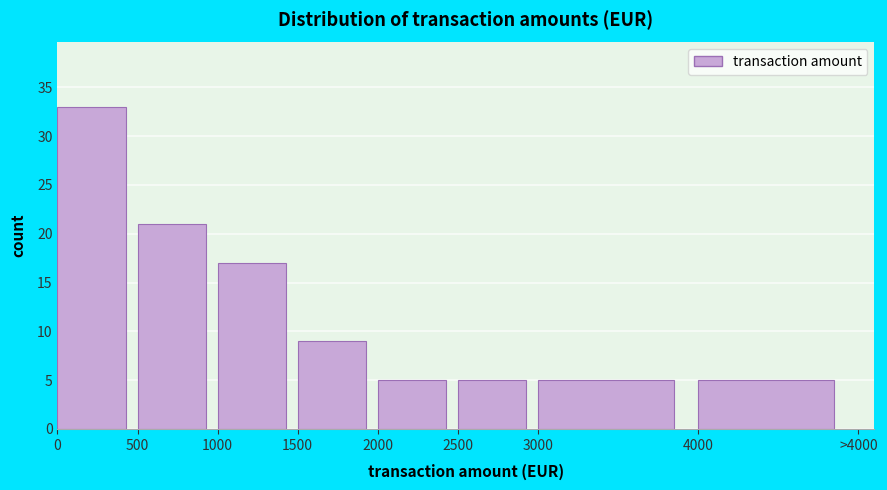

Reading right to left, list all the values displayed in this chart.

5	5	5	5	9	17	21	33